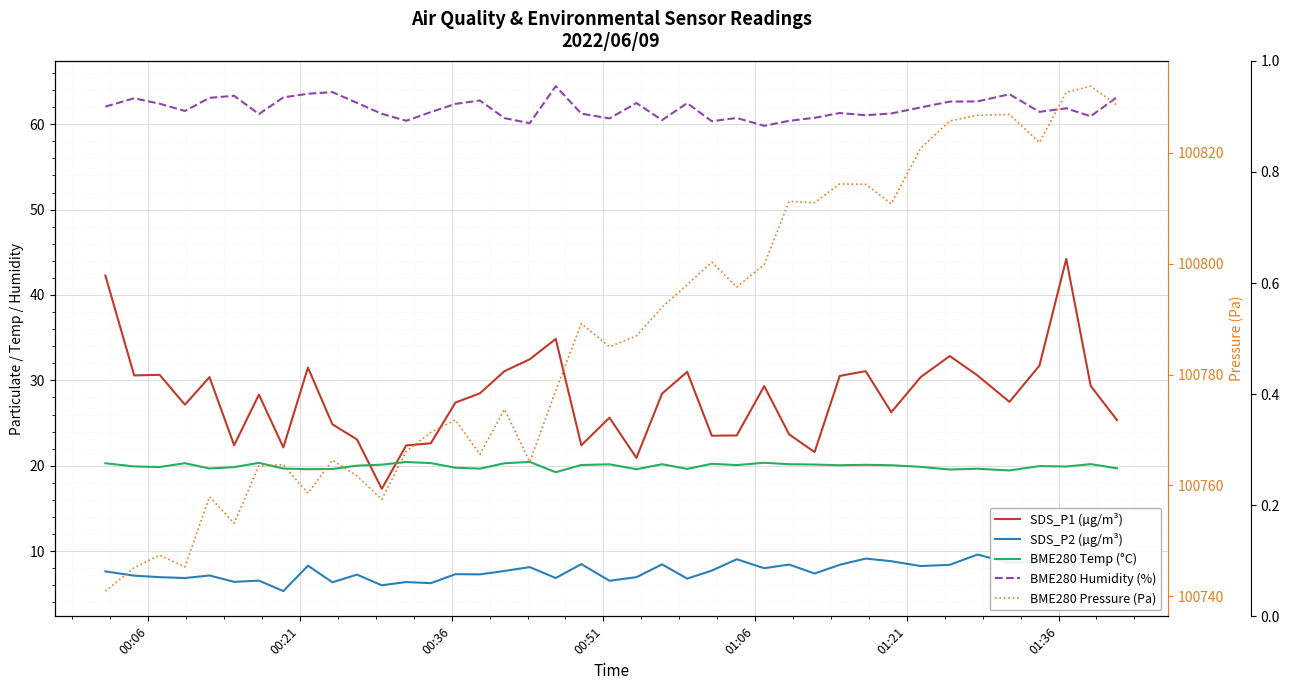

What is the lowest value of the SDS_P1 (µg/m³) series?

17.3